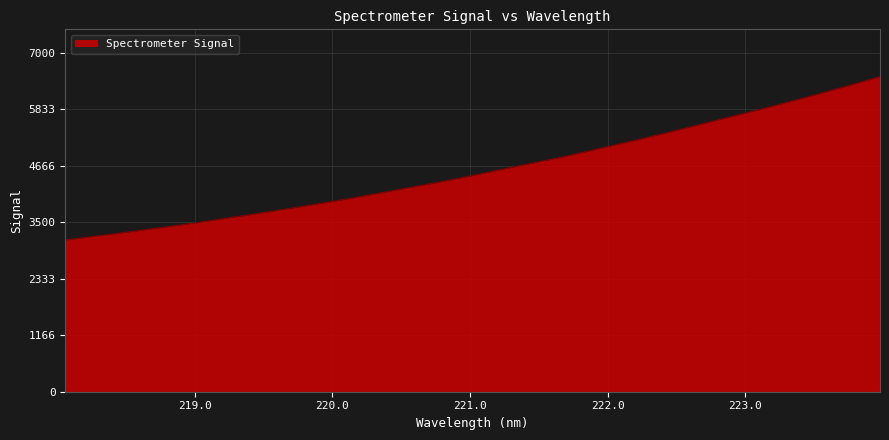

What is the minimum value shown in the chart?

3135.5